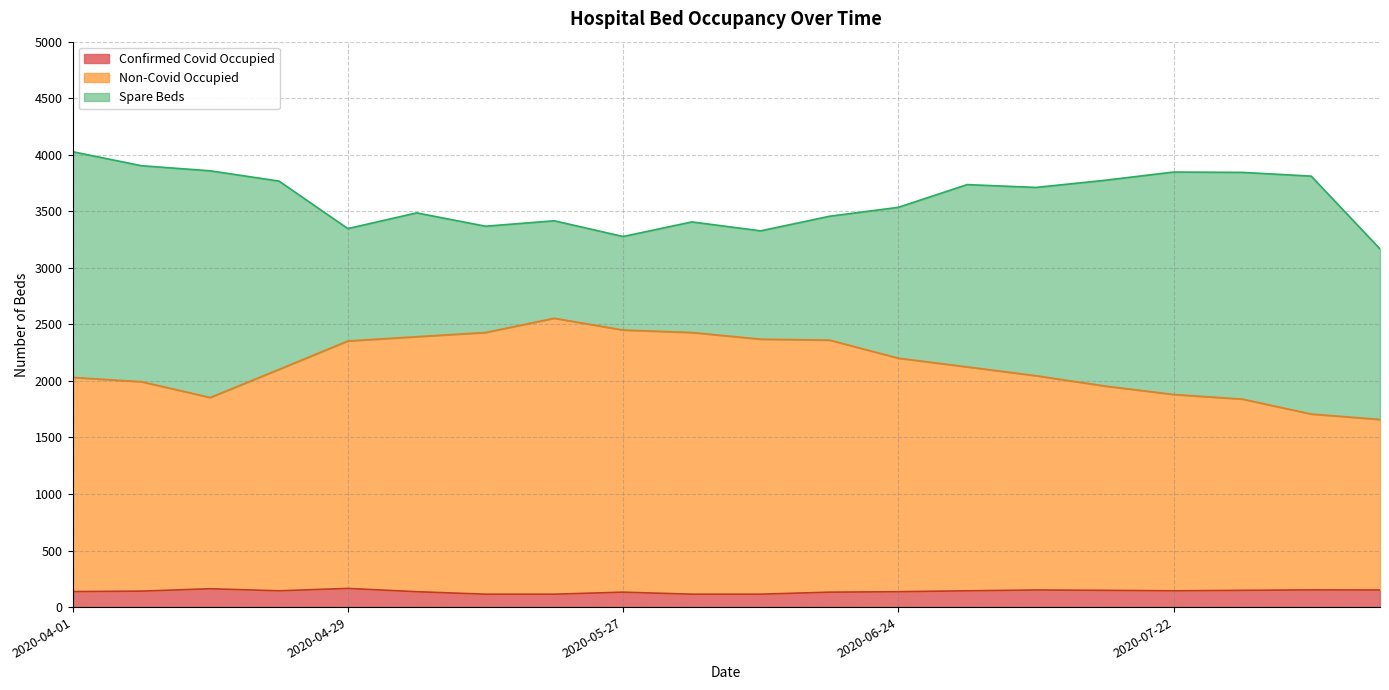

What are all the series names shown in the legend?

Confirmed Covid Occupied, Non-Covid Occupied, Spare Beds